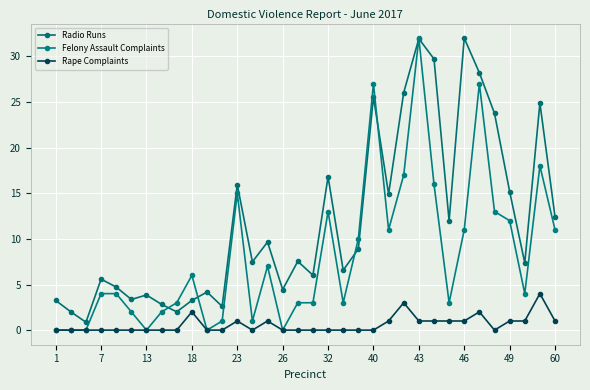

Does the chart have visible grid lines?

Yes